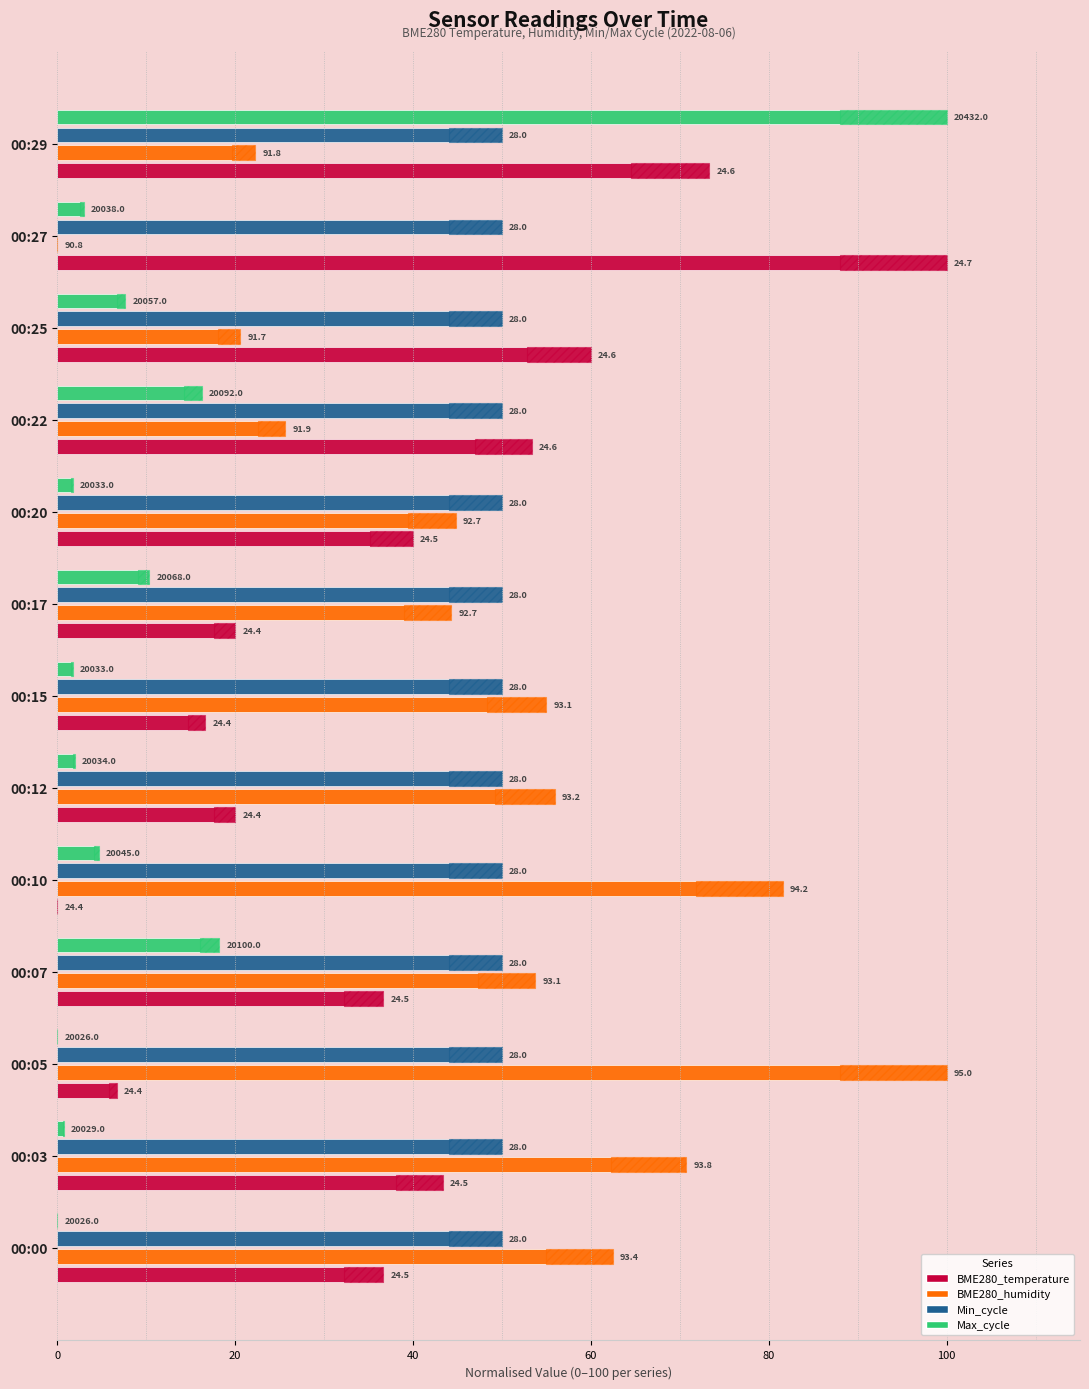

The value of Max_cycle at 00:00 is 0.0. True or false?

True